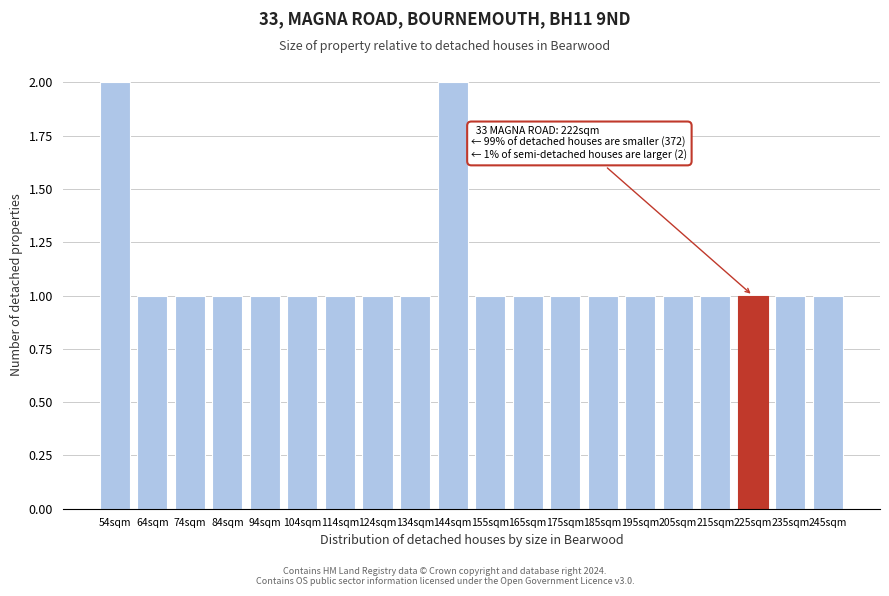

Reading left to right, transcribe all the data shown in this chart.

2	1	1	1	1	1	1	1	1	2	1	1	1	1	1	1	1	1	1	1